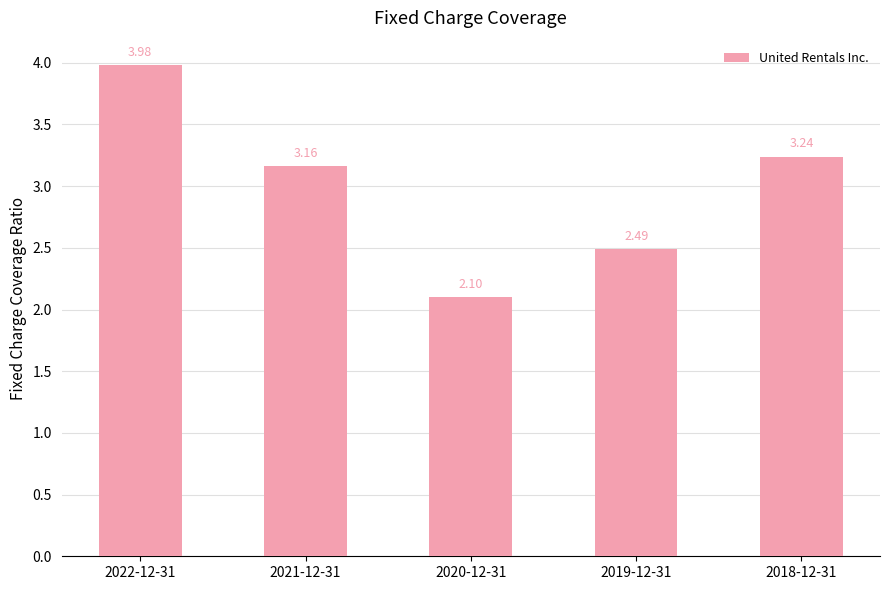

What is the label of the 4th bar from the right?

2021-12-31